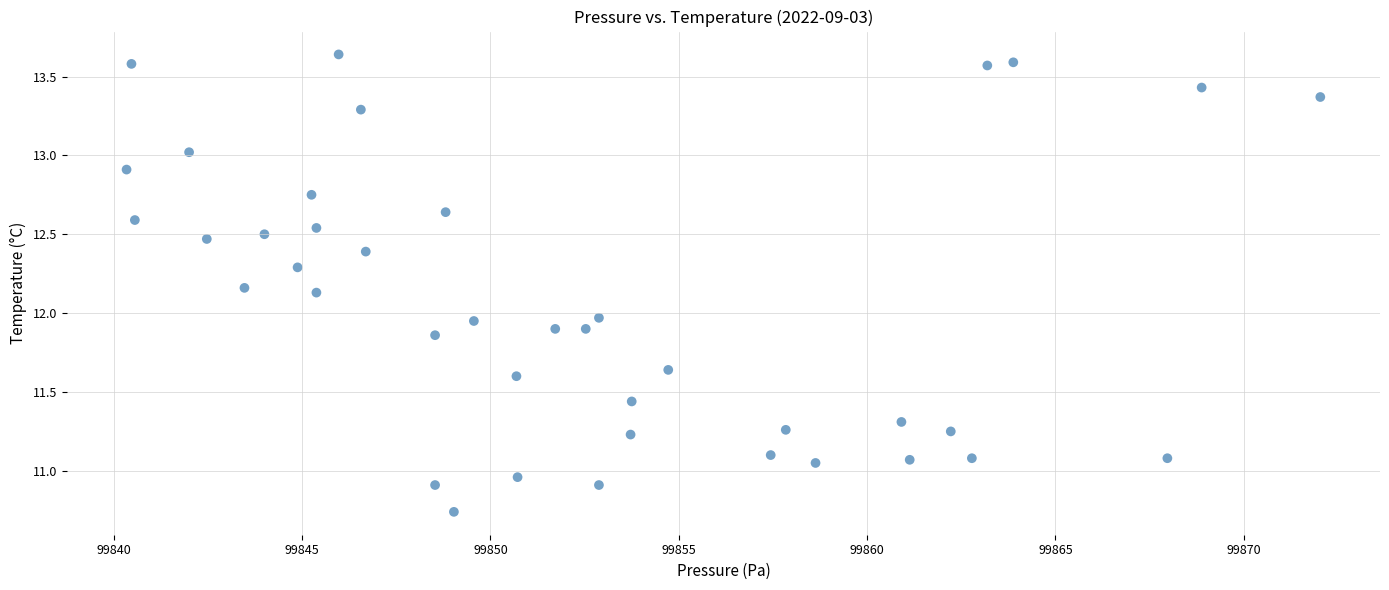

What is the range of Y values (max minus min)?

2.9